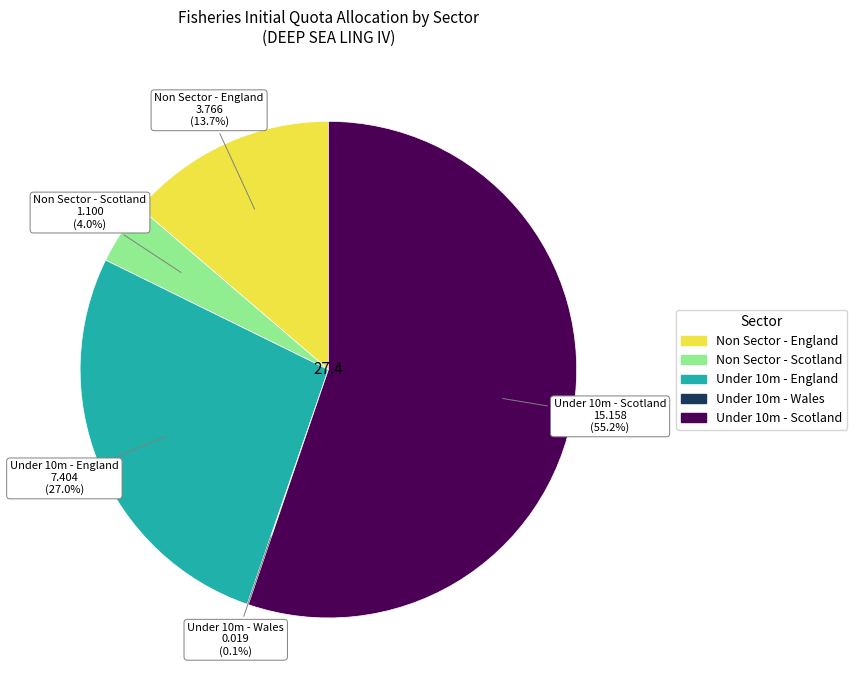

Does Non Sector - England account for over 50% of the chart?

No